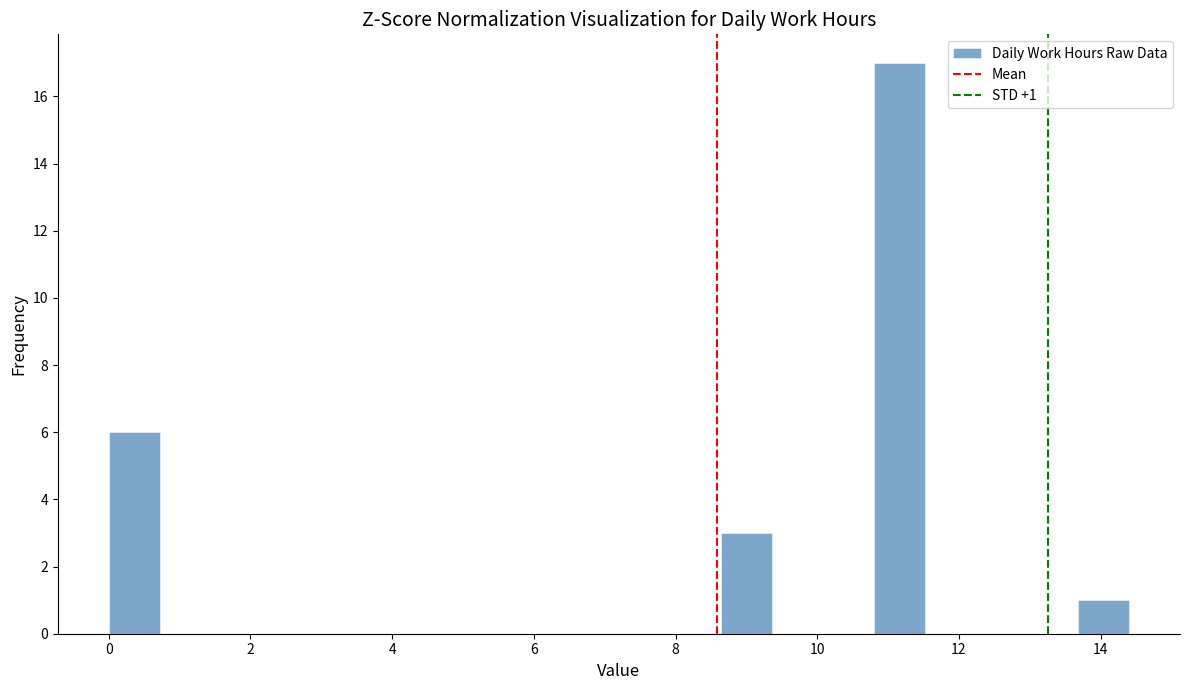

Around what value on the x-axis is the tallest bar? Give the approximate position of its centre, as read against the axis.

11.2